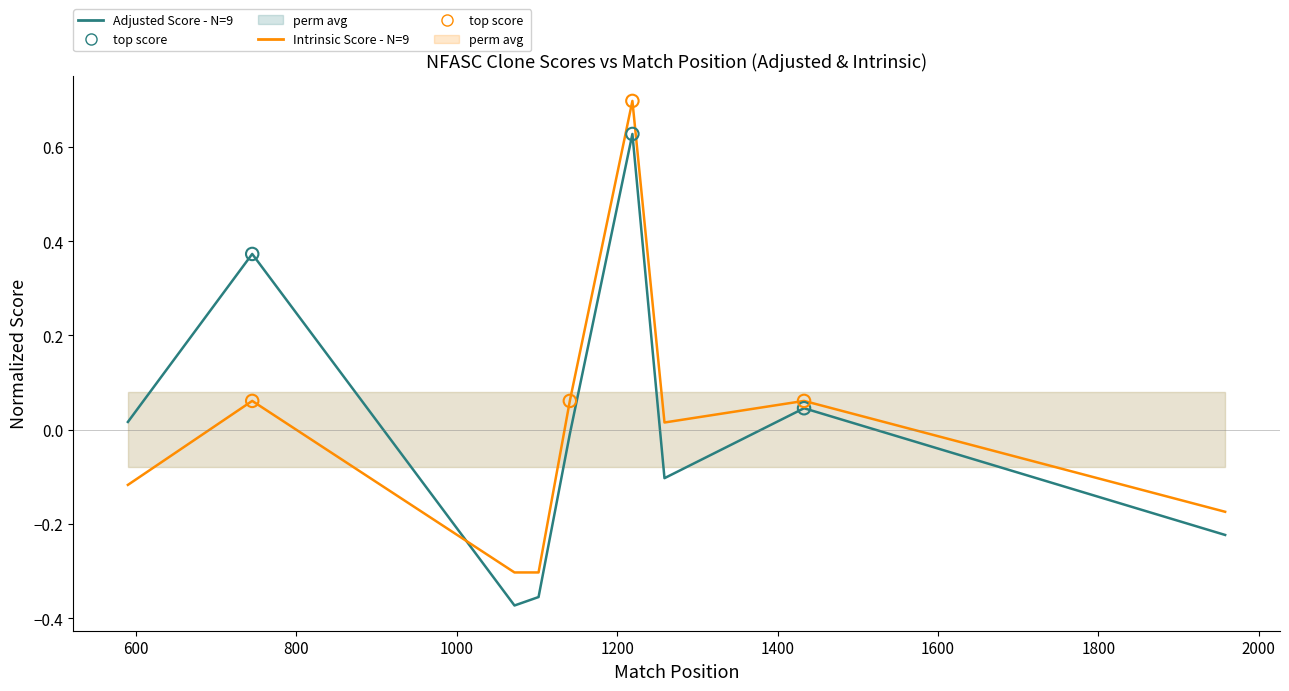

Is the value of Adjusted Score at 1200 greater than the value of Intrinsic Score at 800?

Yes